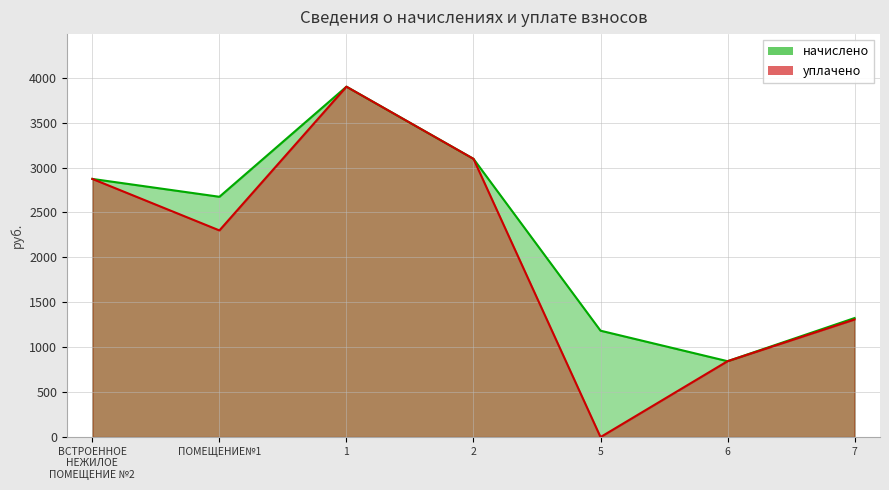

At which label does начислено first exceed 2674?

ВСТРОЕННОЕ
НЕЖИЛОЕ
ПОМЕЩЕНИЕ №2